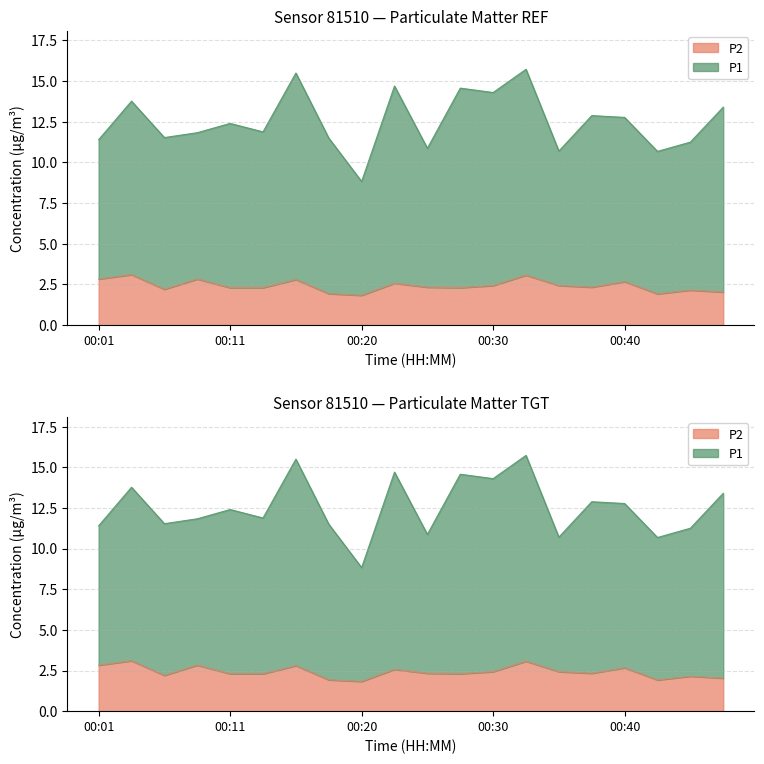

Which series has the largest range (max minus min)?

P1